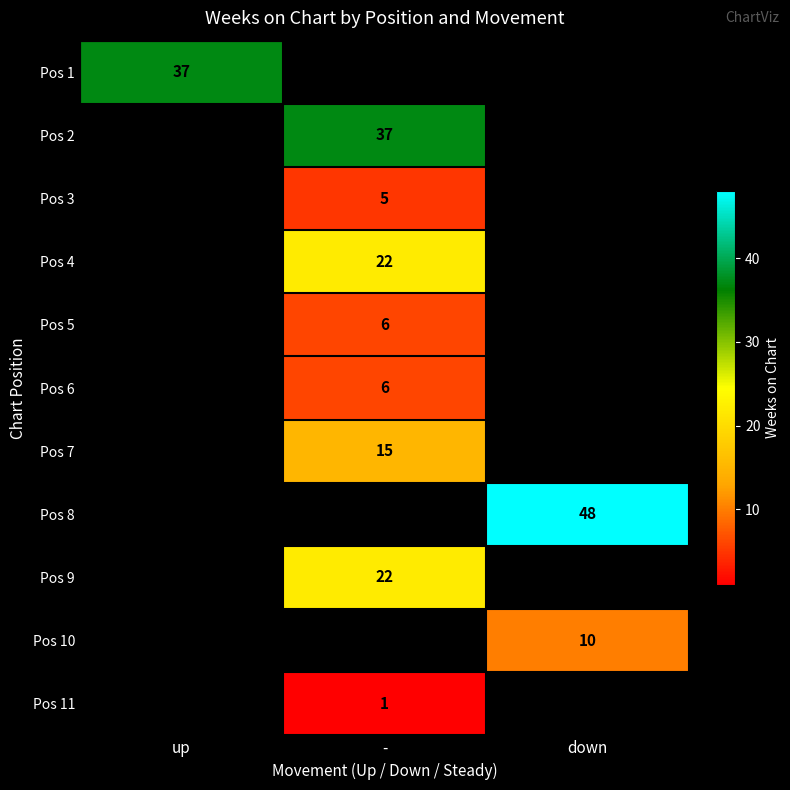

Count the number of categories in the chart.

3